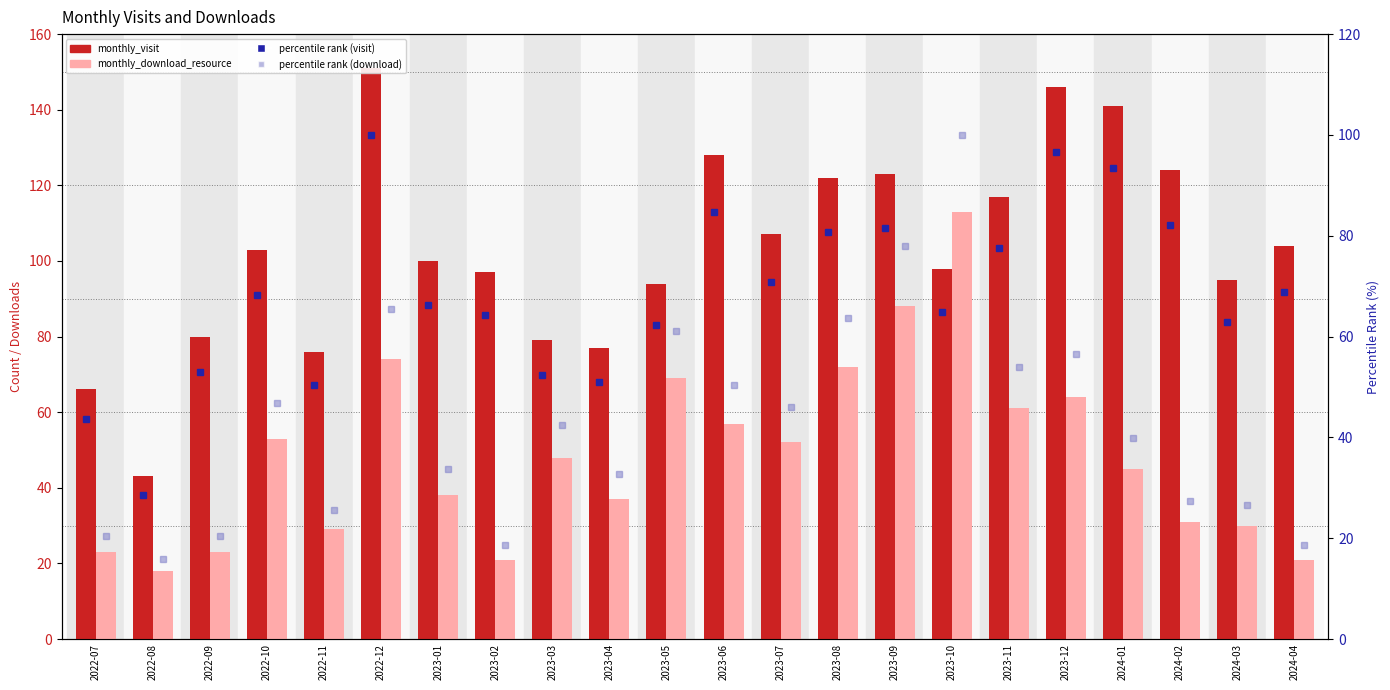

True or false: percentile rank (download) has a value of 95.4 at 2023-12.

False